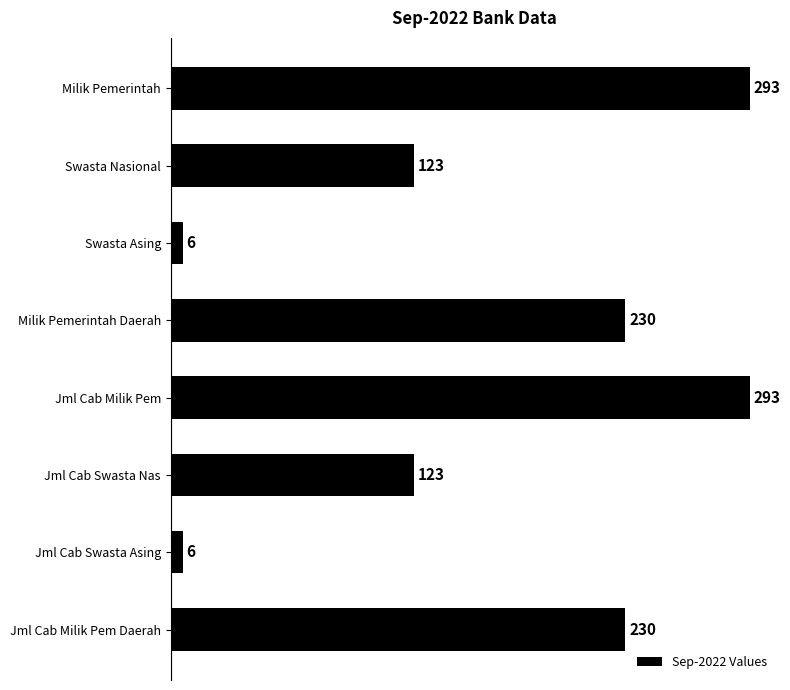

Are the bars horizontal?

Yes